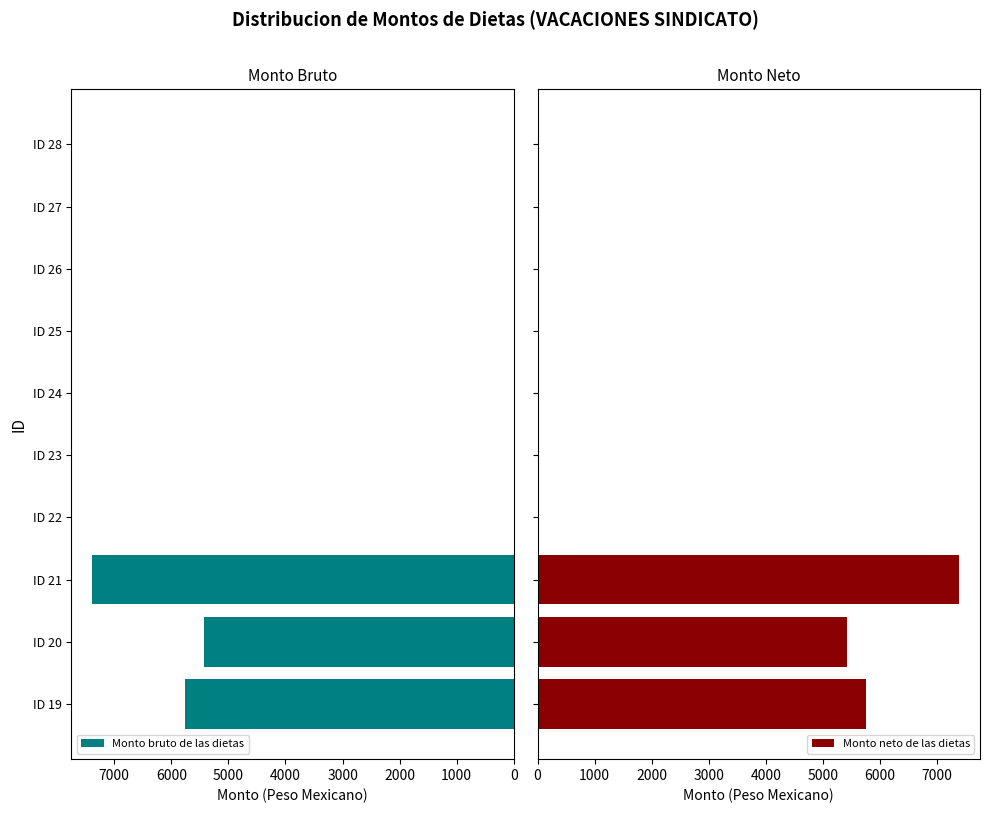

At how many categories does at least one series exceed 5498?

2